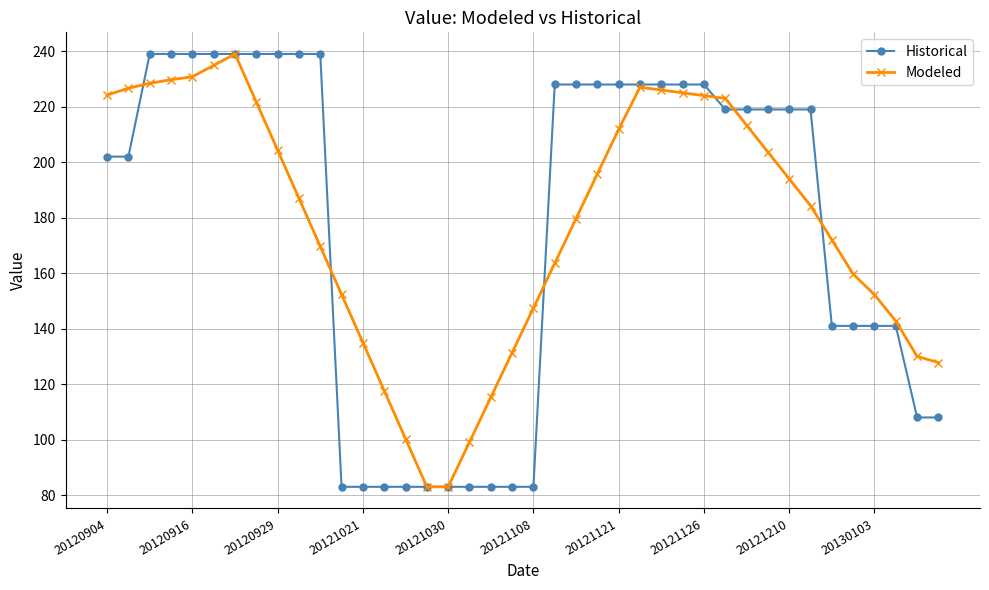

What is the maximum value shown in the chart?

239.0